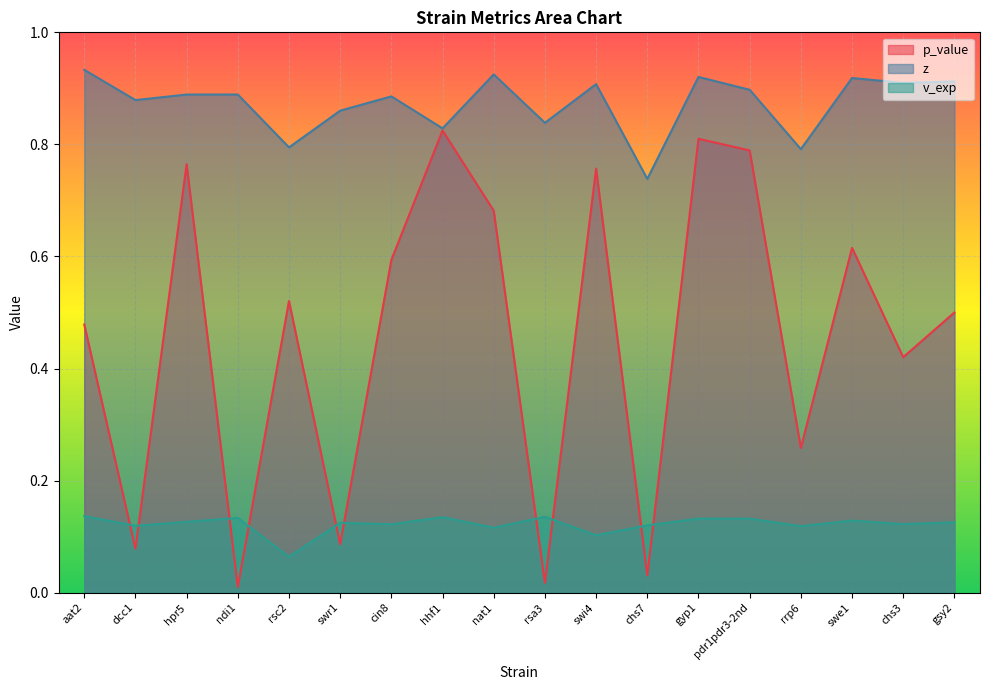

What is the label of the 8th point from the left?

hhf1